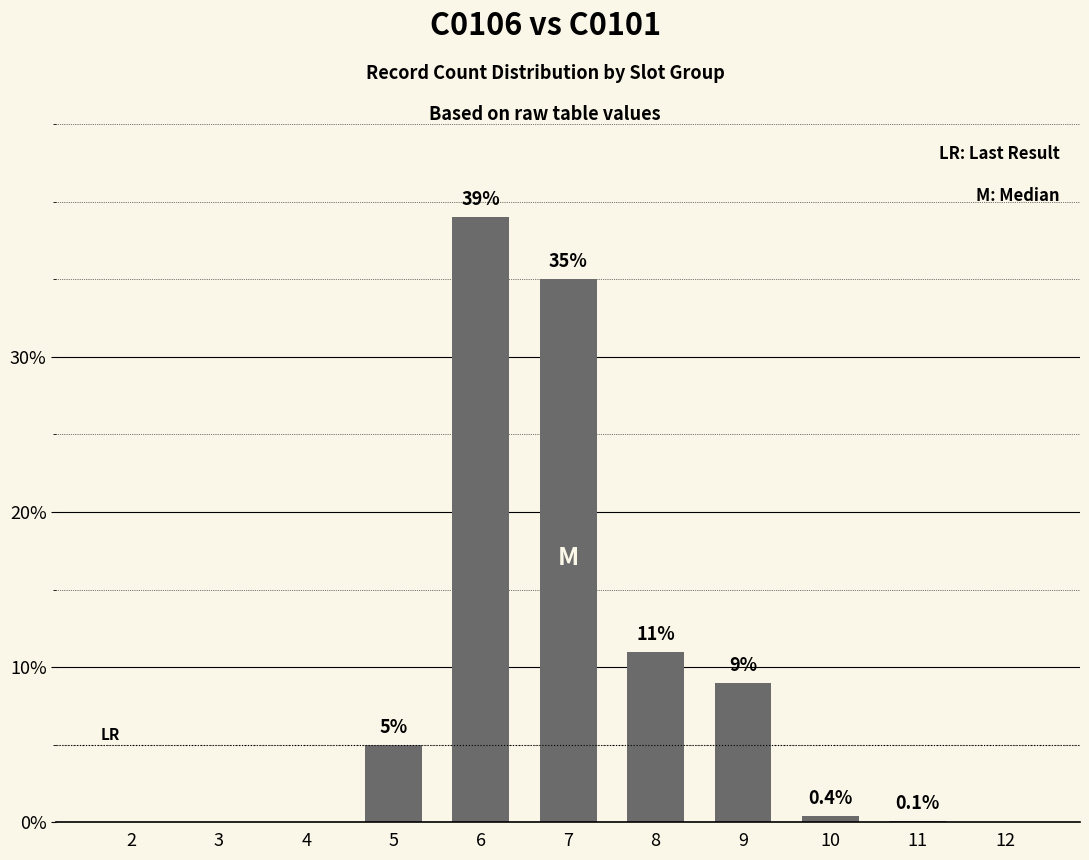

Where is the data nearest to the value 19?

8